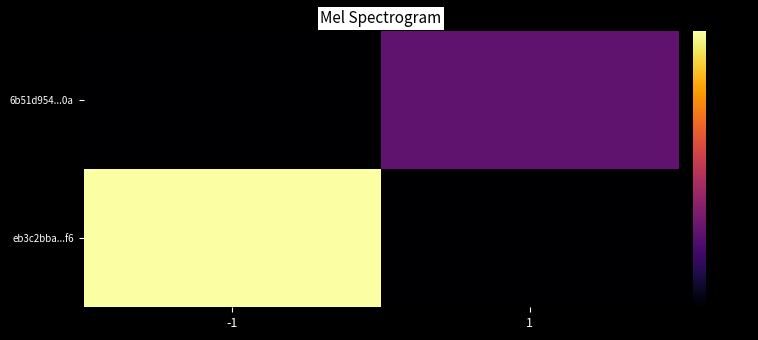

At which category is the sum across all series the highest?

-1